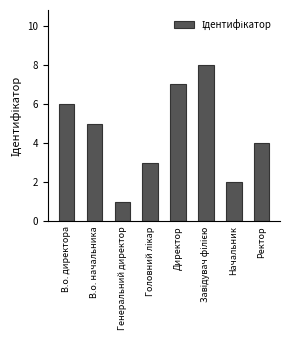

Count the number of categories in the chart.

8